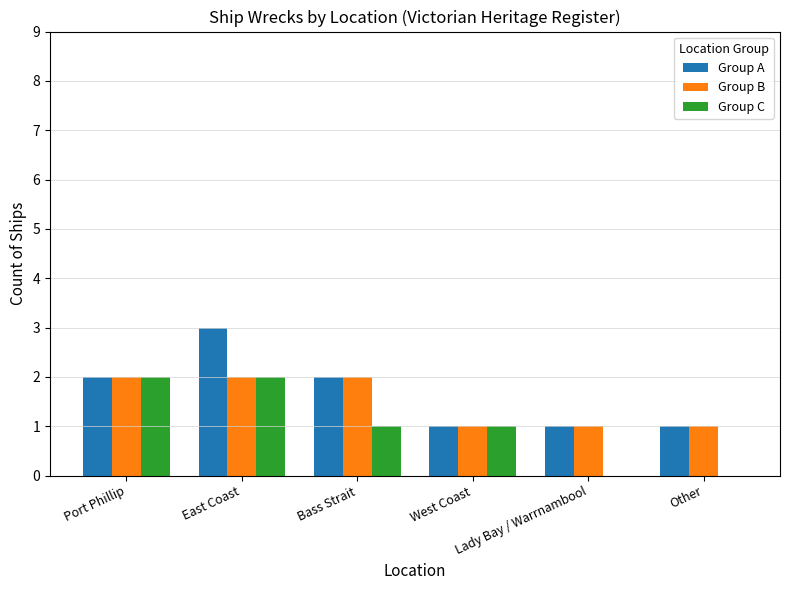

What is the greatest value displayed?

3